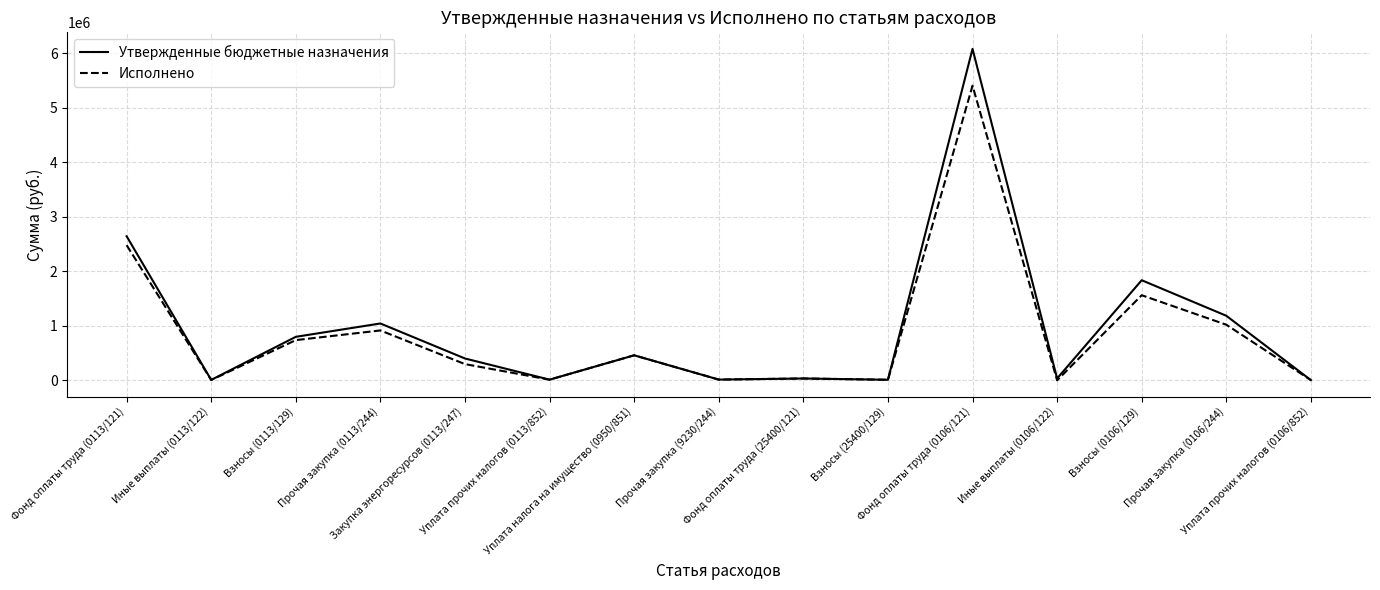

What is the maximum value for Исполнено?

5407737.1